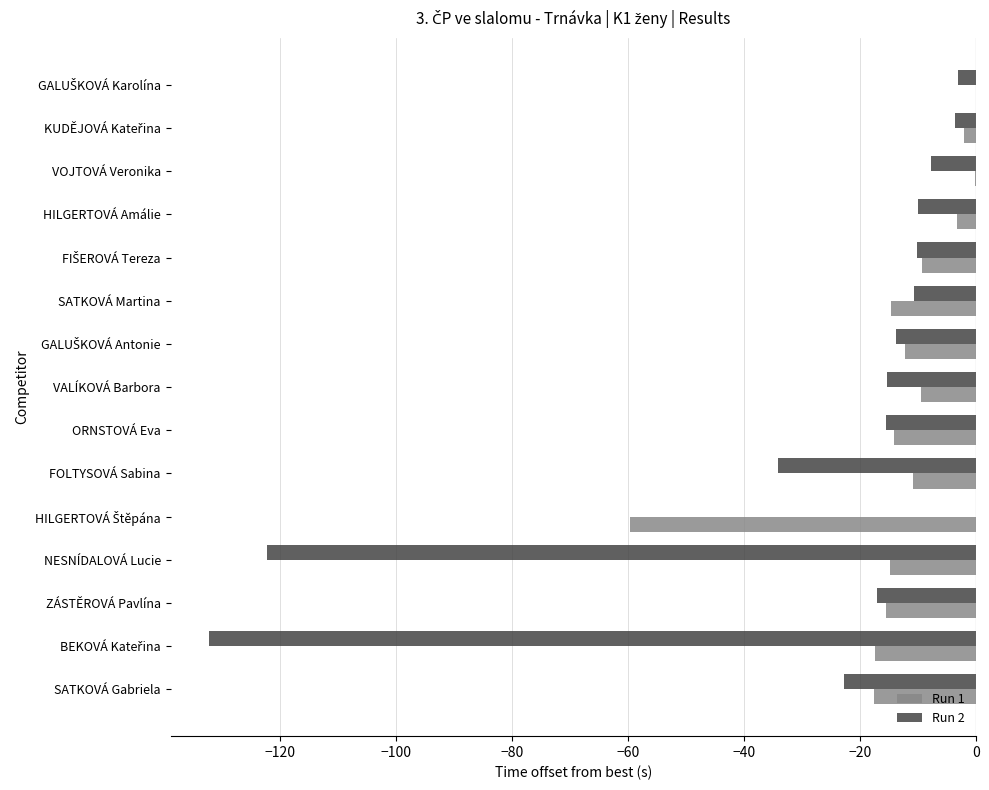

The value of Run 1 at HILGERTOVÁ Amálie is -3.4. True or false?

True